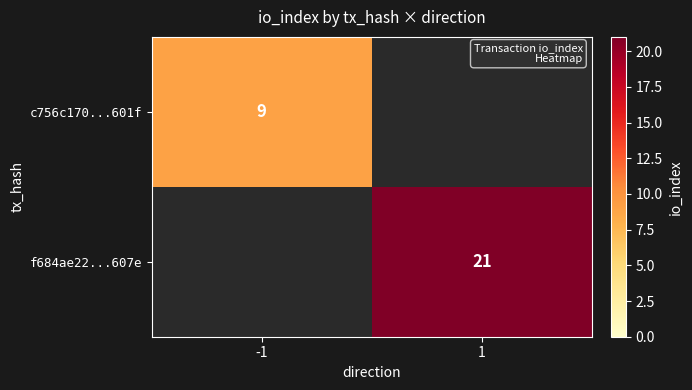

Which category has the lowest value across all series?

1